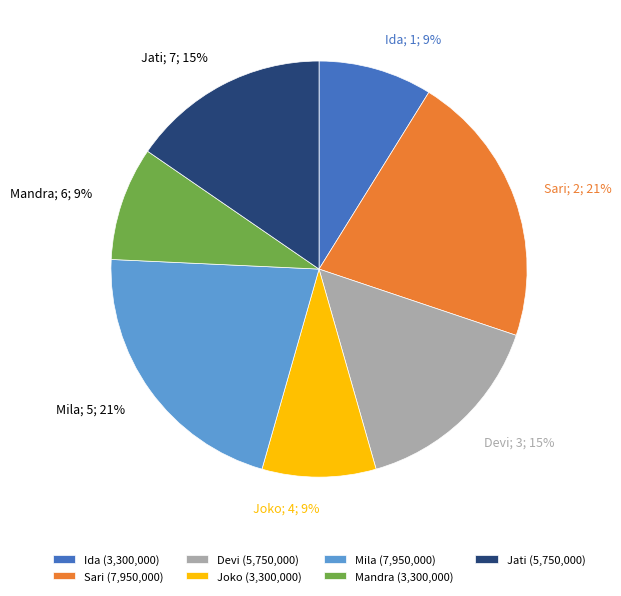

Count the number of slices in the pie.

7